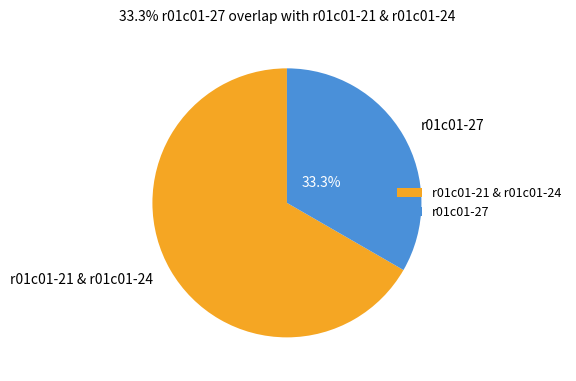

Approximately how many times larger is the value at r01c01-27 compared to r01c01-21 & r01c01-24?

0.5